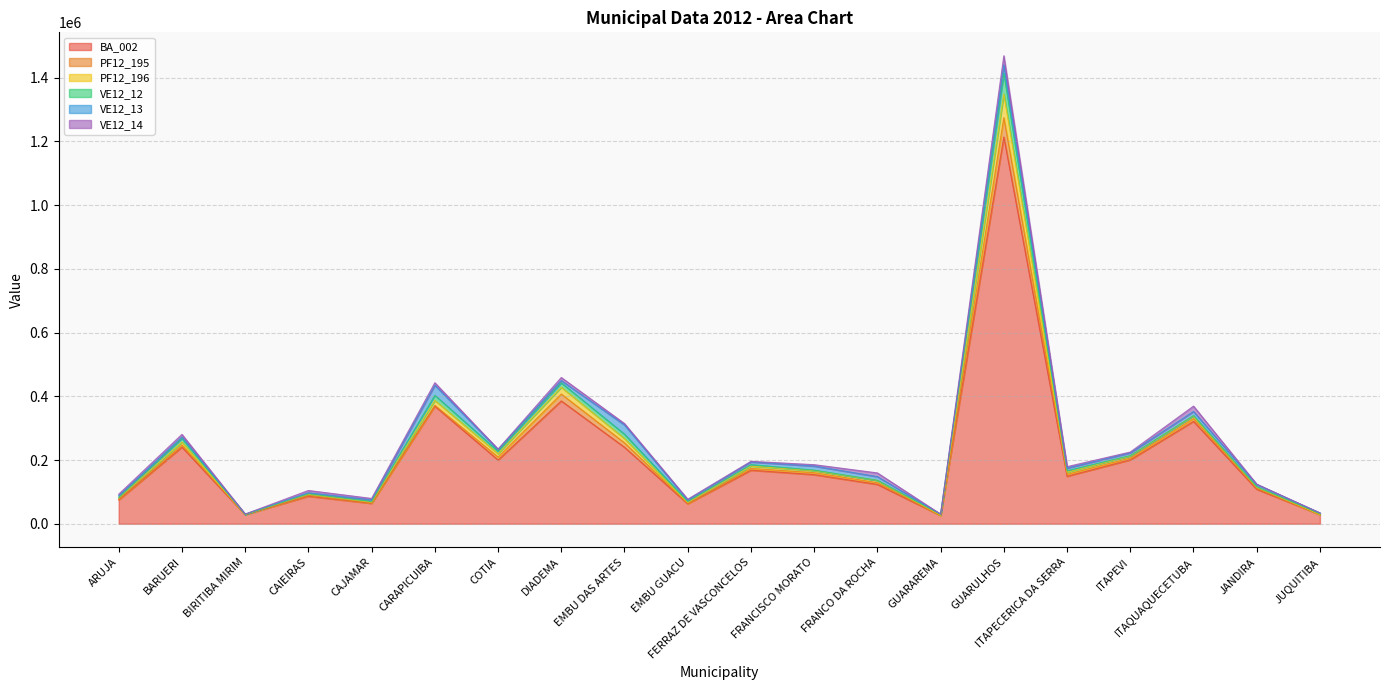

What are all the series names shown in the legend?

BA_002, PF12_195, PF12_196, VE12_12, VE12_13, VE12_14